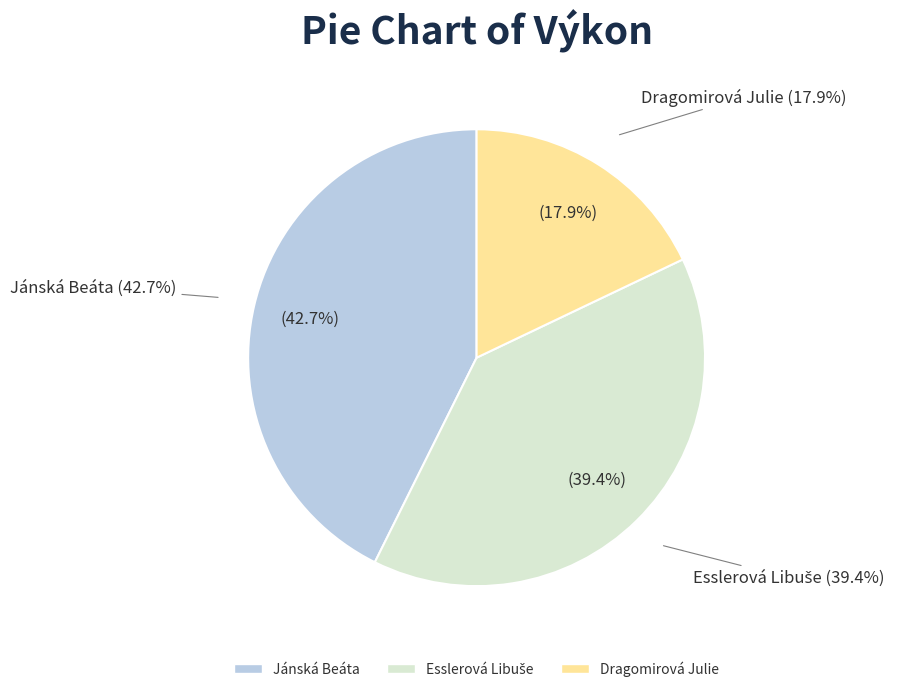

To the nearest percent, what is the combined percentage of Dragomirová Julie and Jánská Beáta?

61%